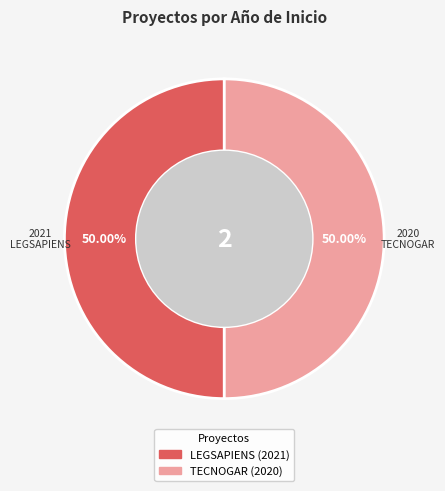

How many slices are in this pie chart?

2